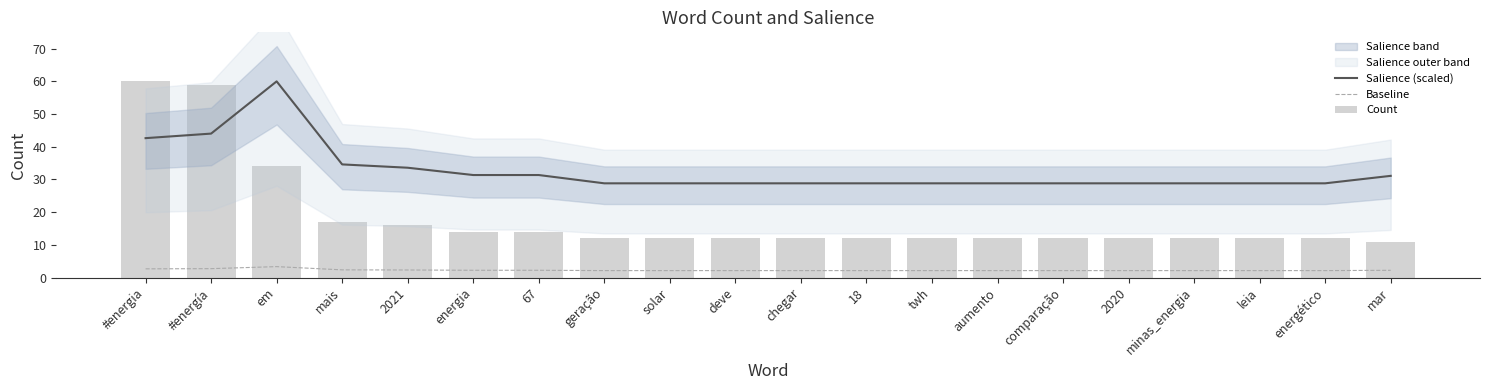

Reading left to right, transcribe all the data shown in this chart.

Salience (scaled): #energia=42.6	#energía=44.0	em=60.0	mais=34.6	2021=33.6	energia=31.4	67=31.4	geração=28.8	solar=28.8	deve=28.8	chegar=28.8	18=28.8	twh=28.8	aumento=28.8	comparação=28.8	2020=28.8	minas_energia=28.8	leia=28.8	energético=28.8	mar=31.1
Baseline: #energia=2.7	#energía=2.7	em=3.3	mais=2.3	2021=2.3	energia=2.2	67=2.2	geração=2.1	solar=2.1	deve=2.1	chegar=2.1	18=2.1	twh=2.1	aumento=2.1	comparação=2.1	2020=2.1	minas_energia=2.1	leia=2.1	energético=2.1	mar=2.2
Count: #energia=60.0	#energía=59.0	em=34.0	mais=17.0	2021=16.0	energia=14.0	67=14.0	geração=12.0	solar=12.0	deve=12.0	chegar=12.0	18=12.0	twh=12.0	aumento=12.0	comparação=12.0	2020=12.0	minas_energia=12.0	leia=12.0	energético=12.0	mar=11.0